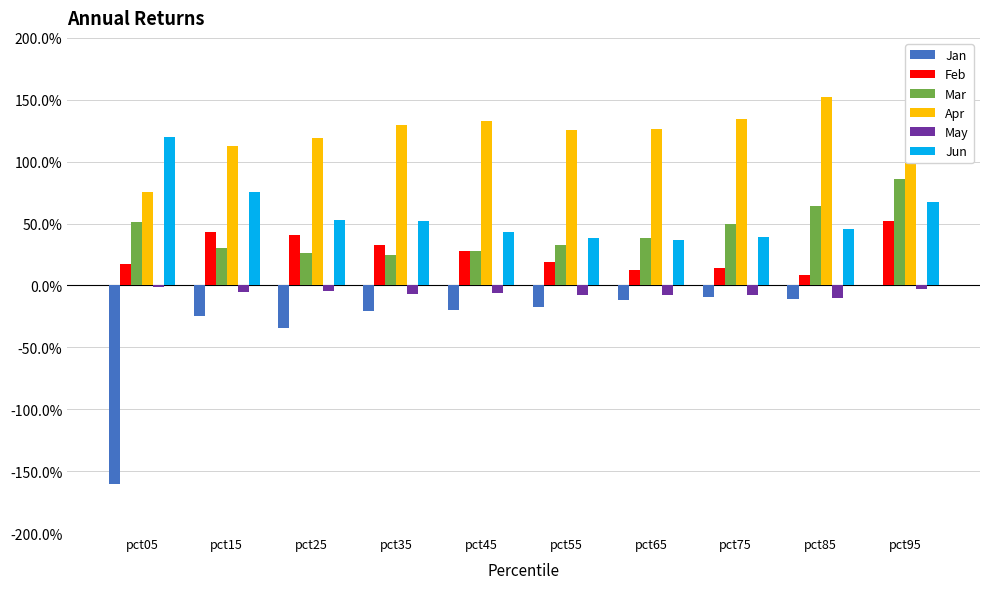

What is the difference between the second highest and minimum values in the Jan series?

1.5